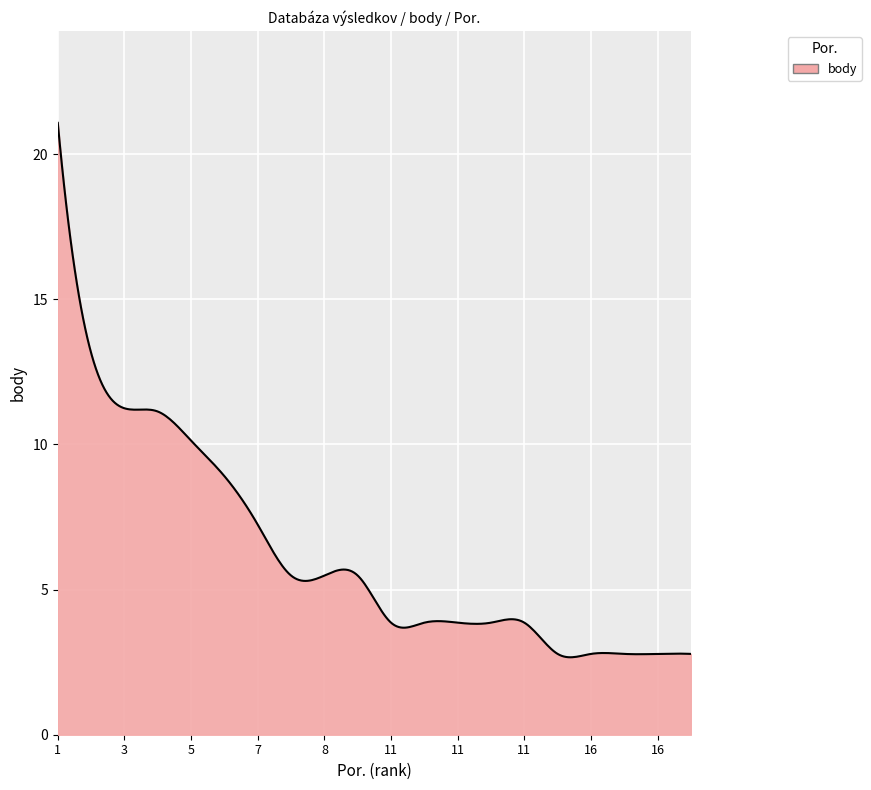

What is the greatest value displayed?

21.1